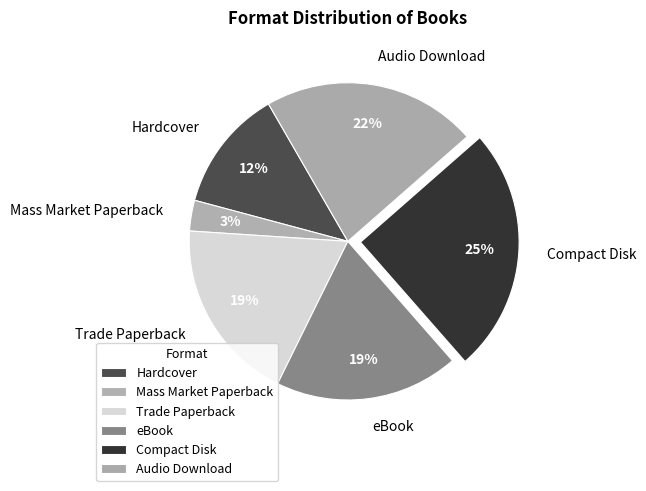

Combined, do Compact Disk and Hardcover account for over 50%?

No